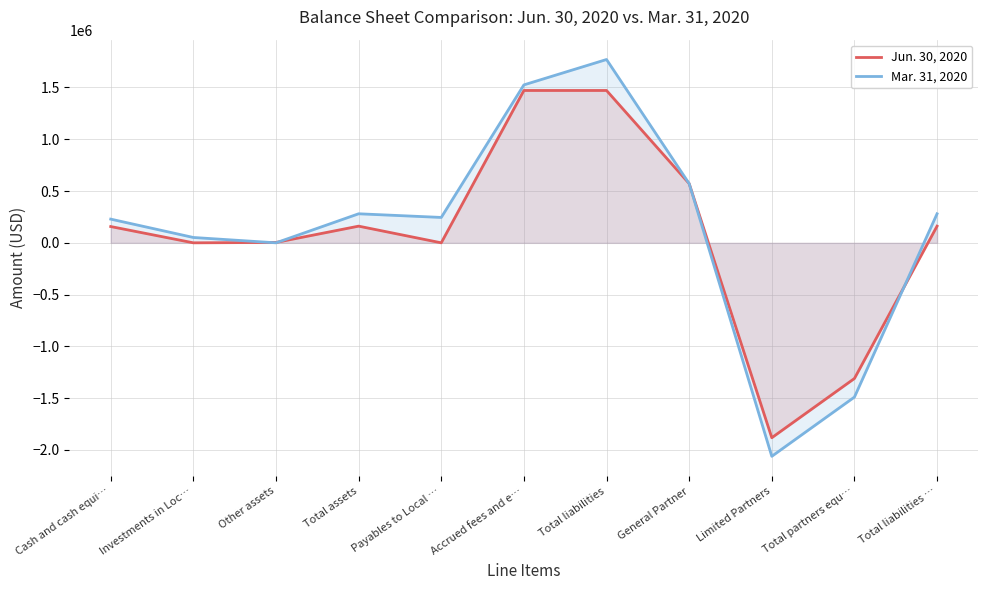

Which series changed the most between Limited Partners and Total liabilities …?

Mar. 31, 2020